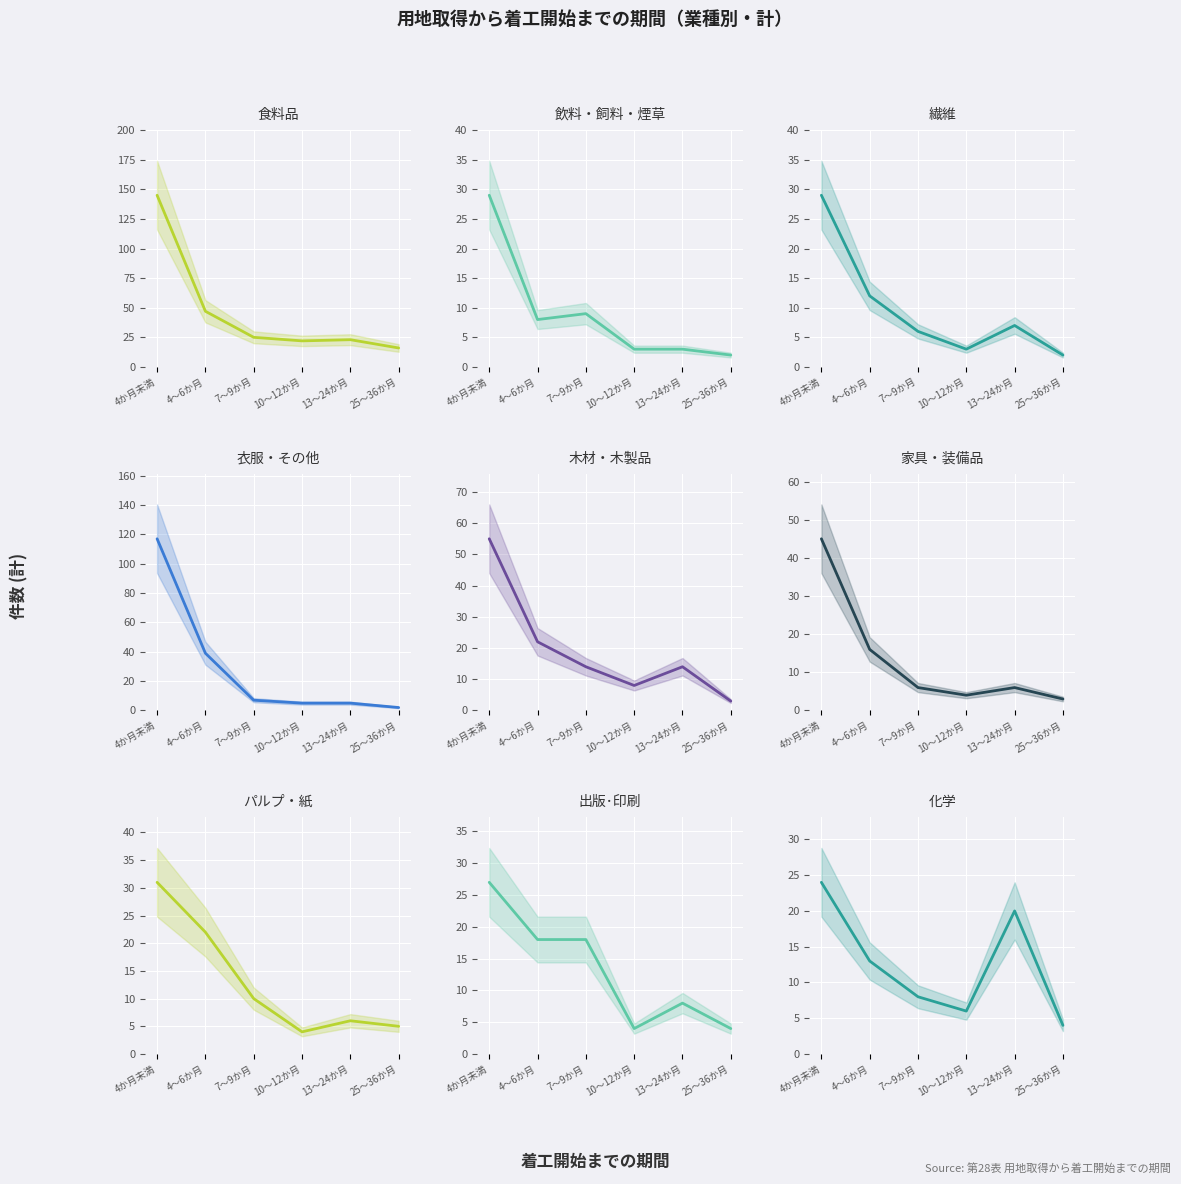

True or false: 10～12か月 and 13～24か月 intersect in this chart.

False